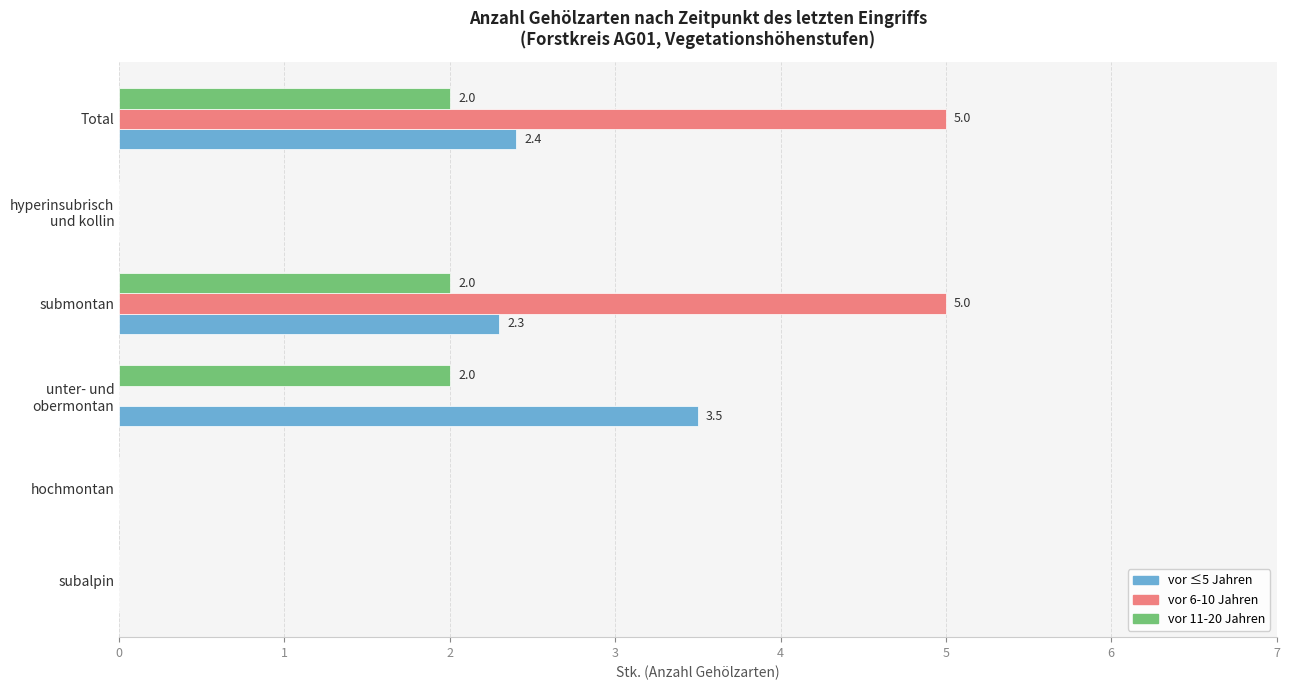

Count the number of data series in this chart.

3